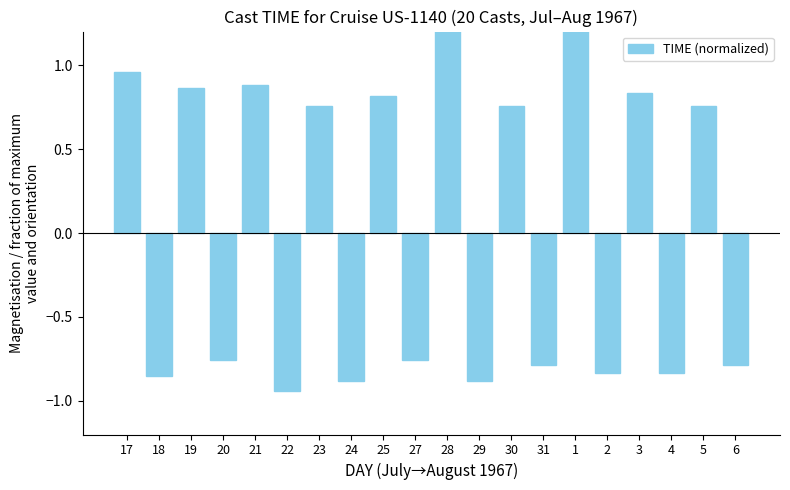

Rank the categories by value from lowest to highest.

22, 24, 29, 18, 2, 4, 31, 6, 20, 27, 23, 30, 5, 25, 3, 19, 21, 17, 28, 1